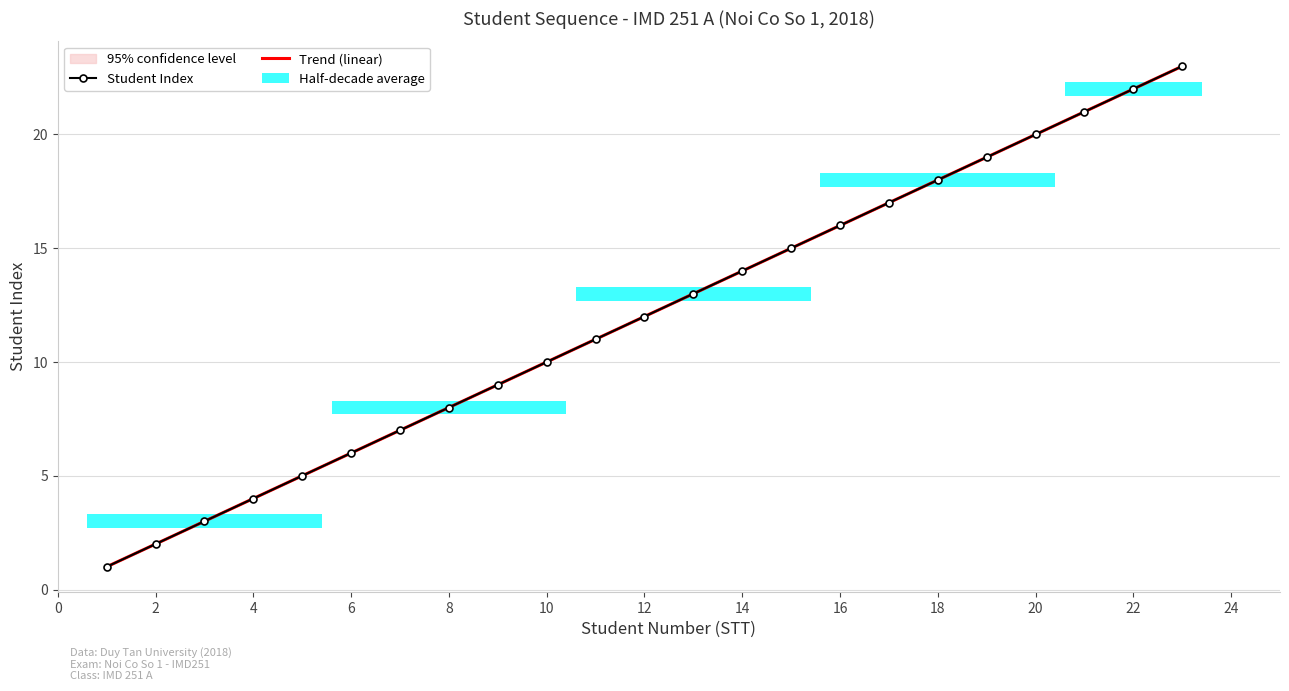

How many bars are there in each group?

2